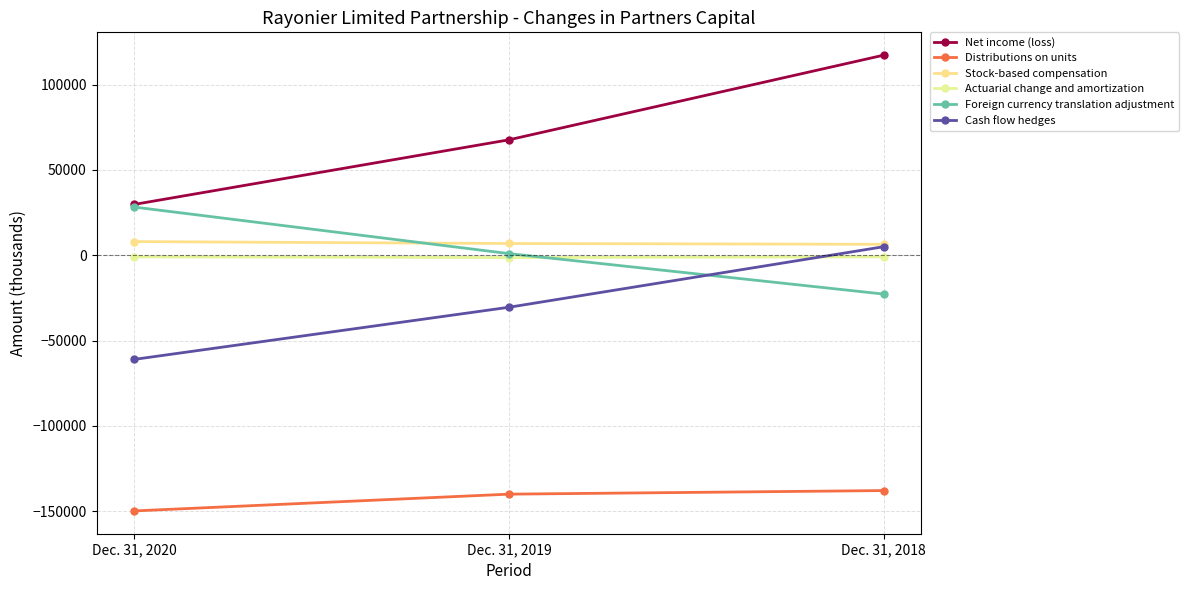

Reading left to right, transcribe all the data shown in this chart.

Net income (loss): Dec. 31, 2020=29784	Dec. 31, 2019=67678	Dec. 31, 2018=117330
Distributions on units: Dec. 31, 2020=-149875	Dec. 31, 2019=-140040	Dec. 31, 2018=-137934
Stock-based compensation: Dec. 31, 2020=8026	Dec. 31, 2019=6904	Dec. 31, 2018=6428
Actuarial change and amortization: Dec. 31, 2020=-925	Dec. 31, 2019=-1350	Dec. 31, 2018=-919
Foreign currency translation adjustment: Dec. 31, 2020=28272	Dec. 31, 2019=963	Dec. 31, 2018=-22759
Cash flow hedges: Dec. 31, 2020=-61055	Dec. 31, 2019=-30482	Dec. 31, 2018=5029